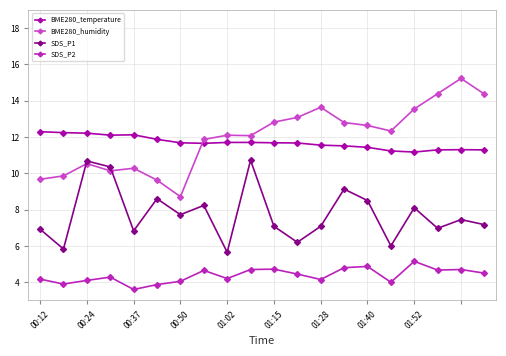

What is the sum of all SDS_P1 values?

155.2